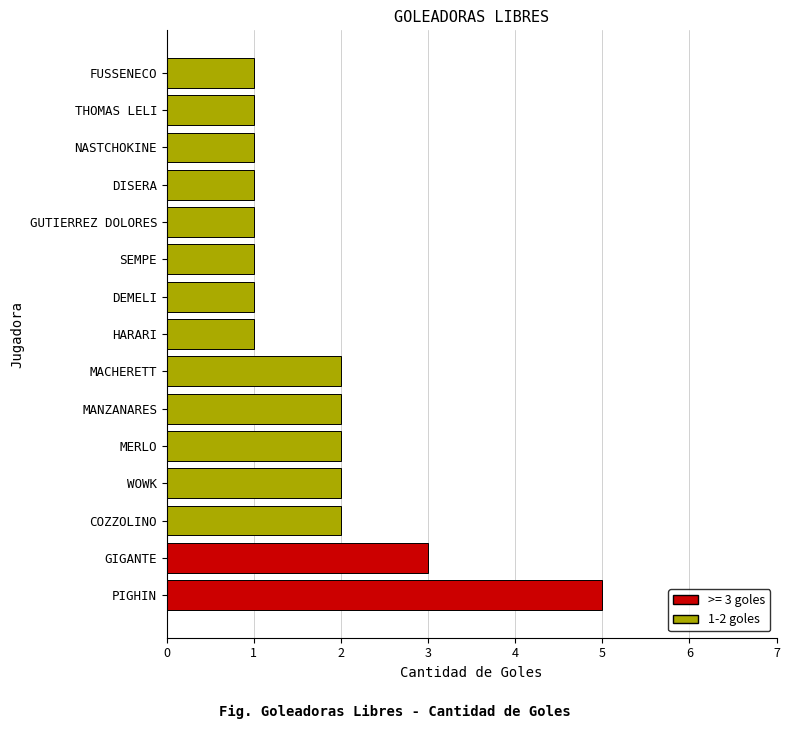

True or false: the data shows 3 at GIGANTE.

True